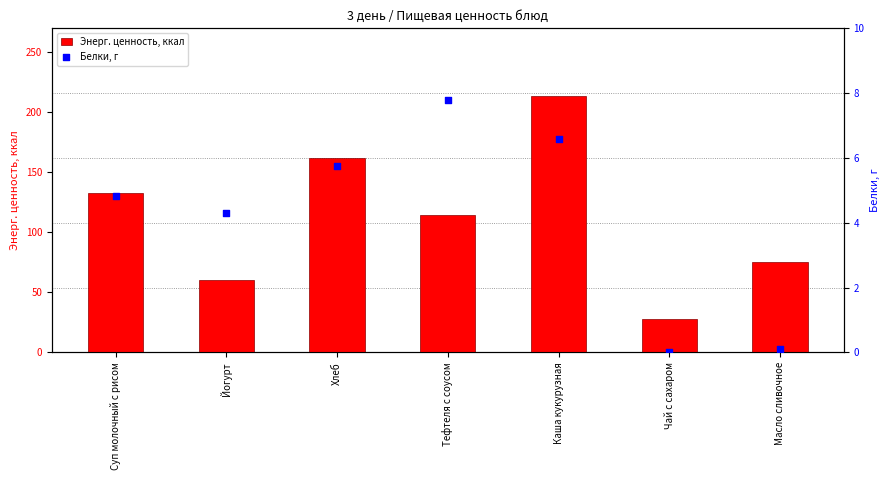

What is the total value across all series at Йогурт?

64.3